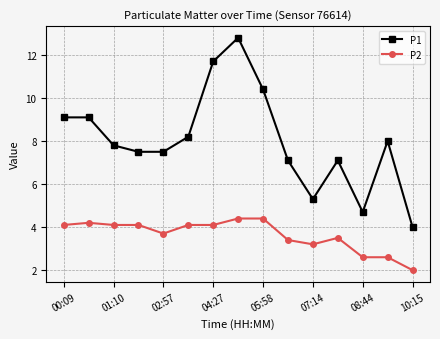

Does the chart display data point markers on the line(s)?

Yes